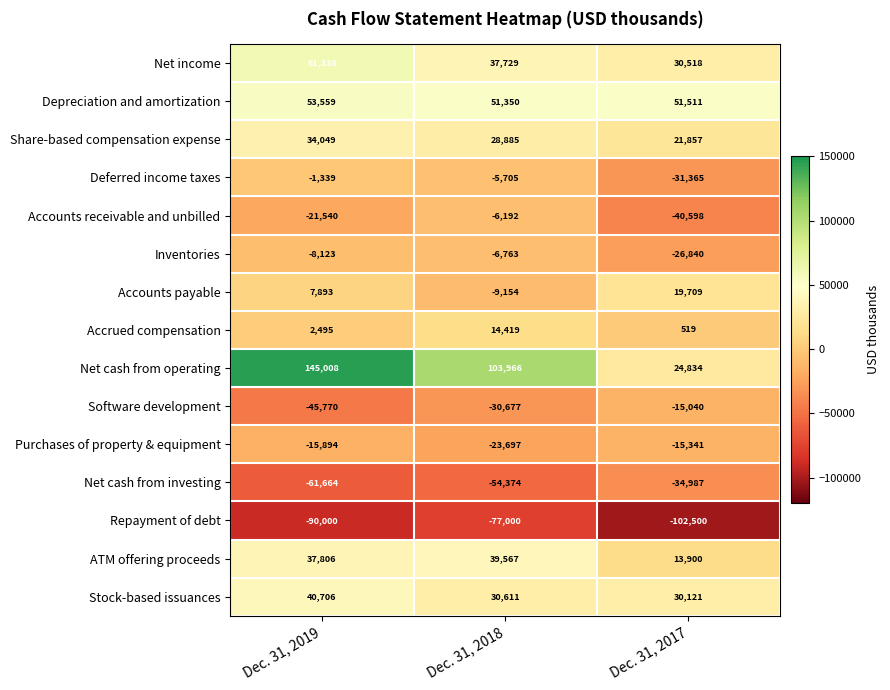

What is the total value across all series at Dec. 31, 2017?

-73702